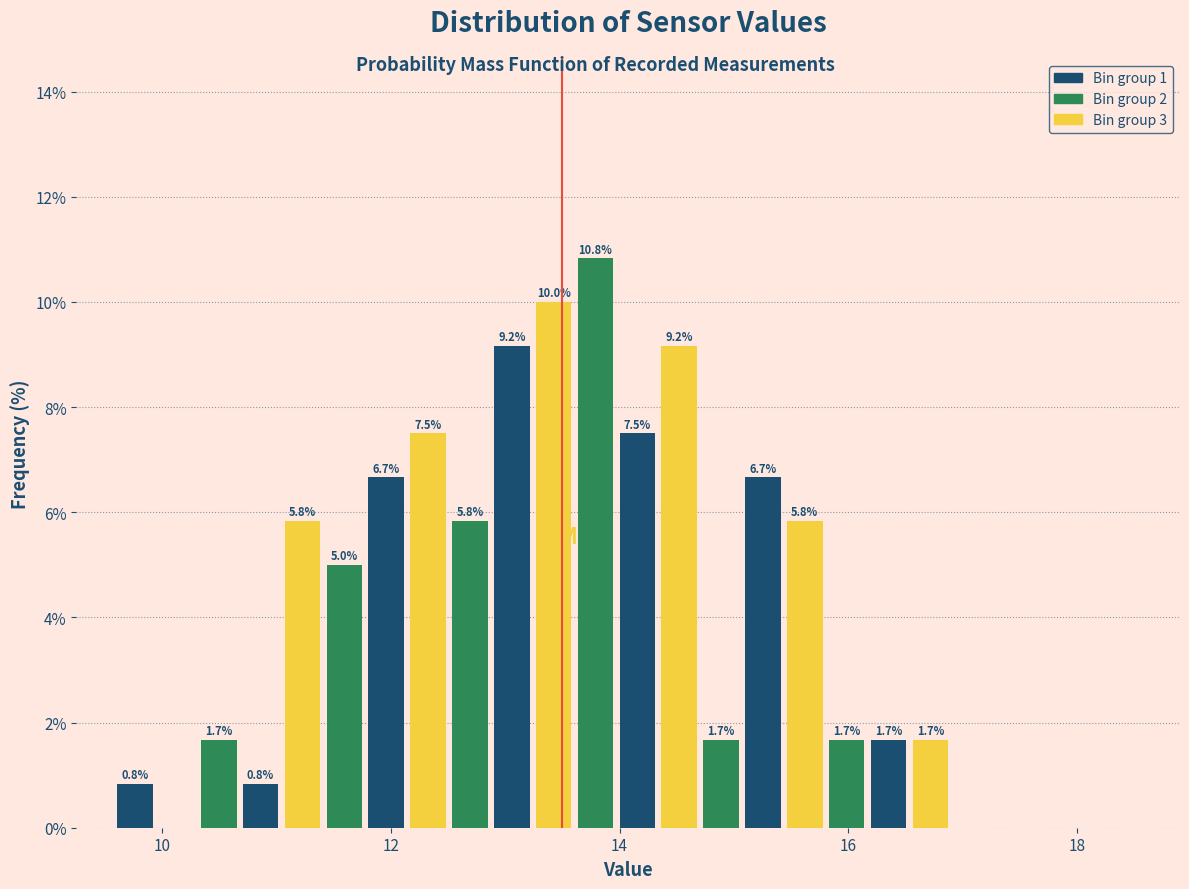

Around what value on the x-axis is the tallest bar? Give the approximate position of its centre, as read against the axis.

13.8